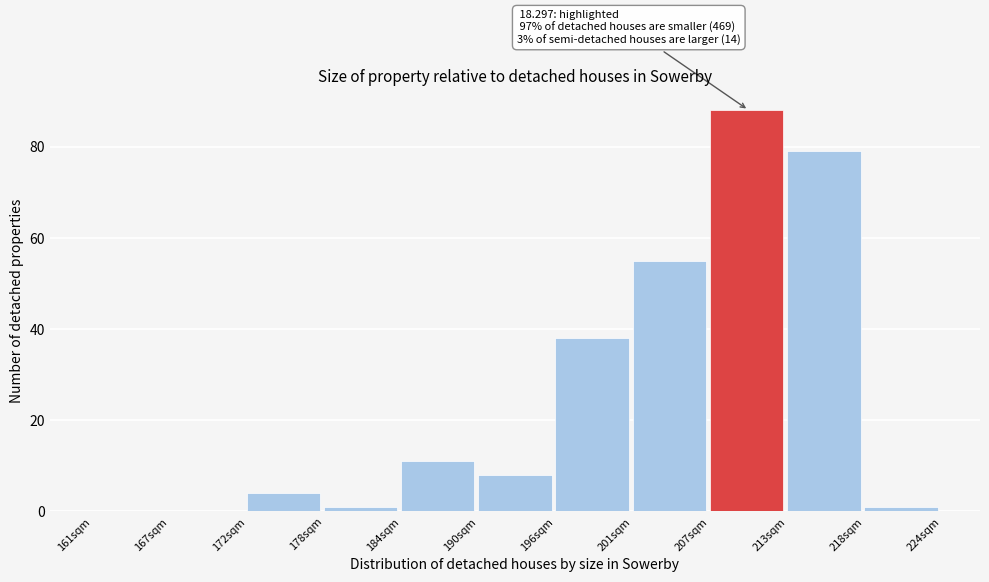

Reading right to left, transcribe all the data shown in this chart.

218sqm=1	213sqm=79	207sqm=88	201sqm=55	196sqm=38	190sqm=8	184sqm=11	178sqm=1	172sqm=4	167sqm=0	161sqm=0